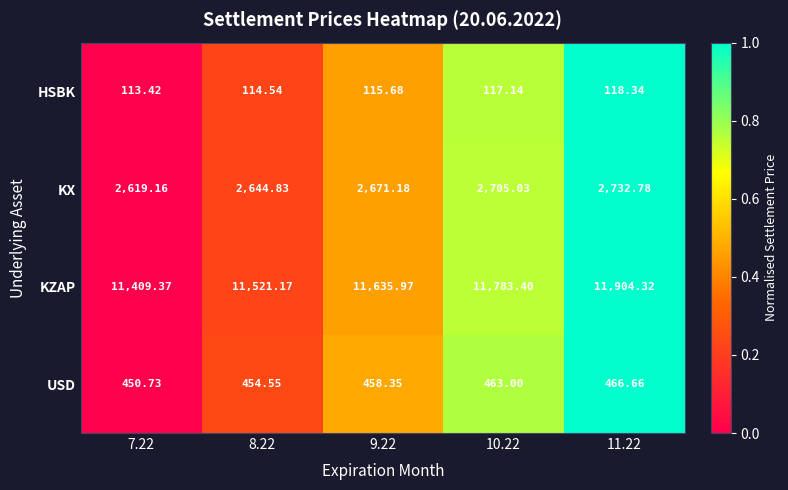

Which series has the largest total across all categories?

KZAP